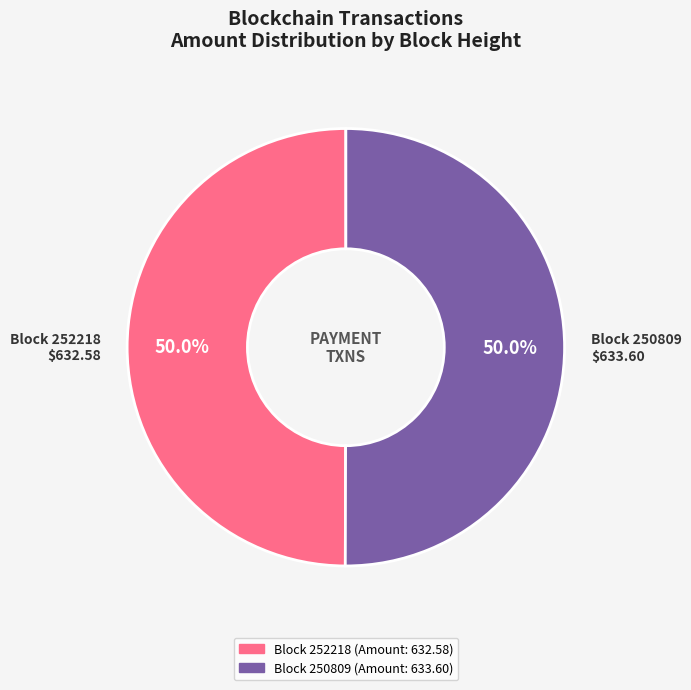

Count the number of slices in the pie.

2